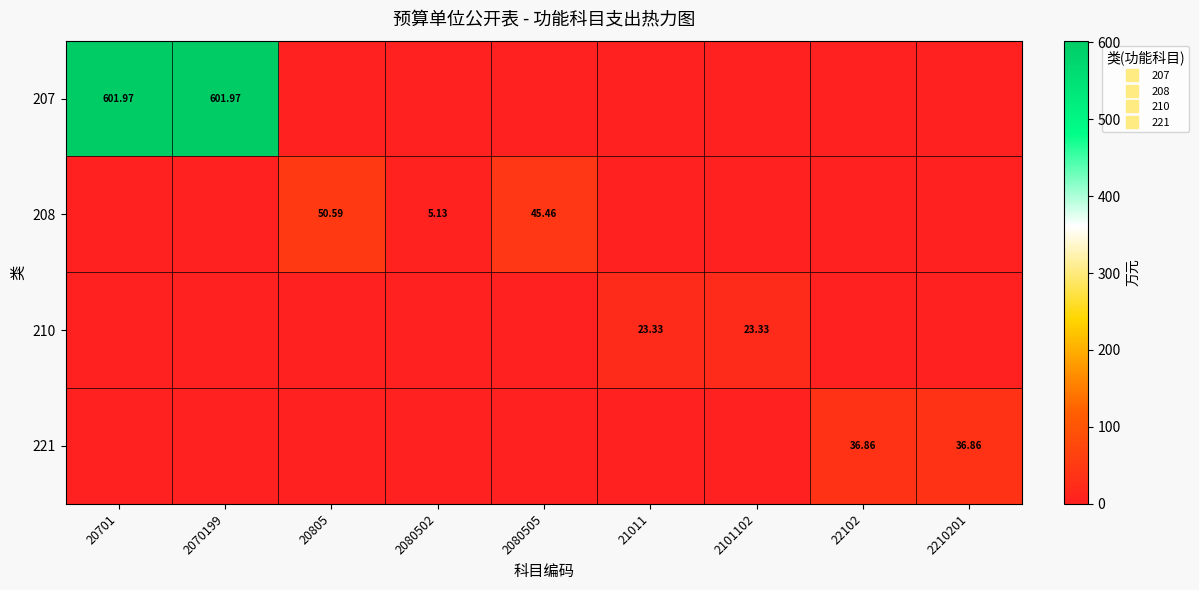

Count the number of categories in the chart.

9